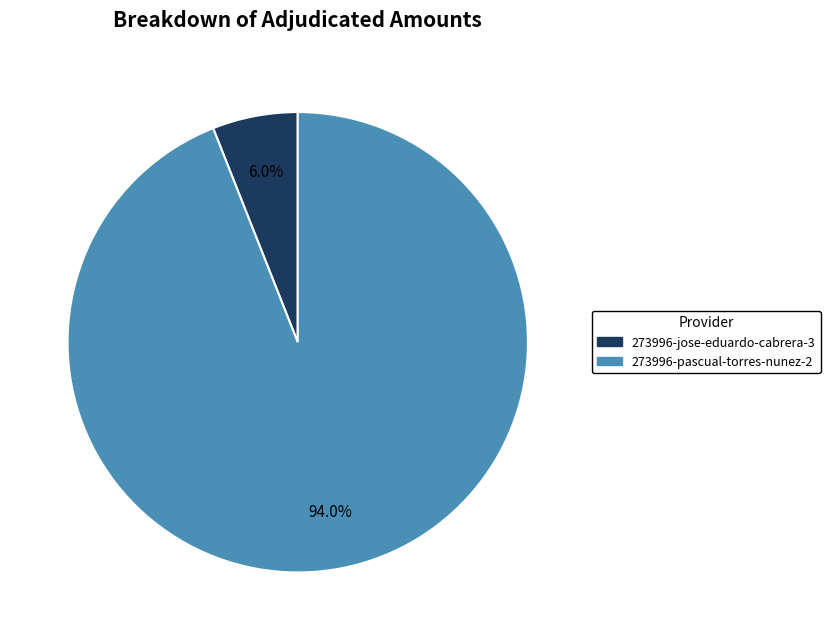

How many slices are in this pie chart?

2